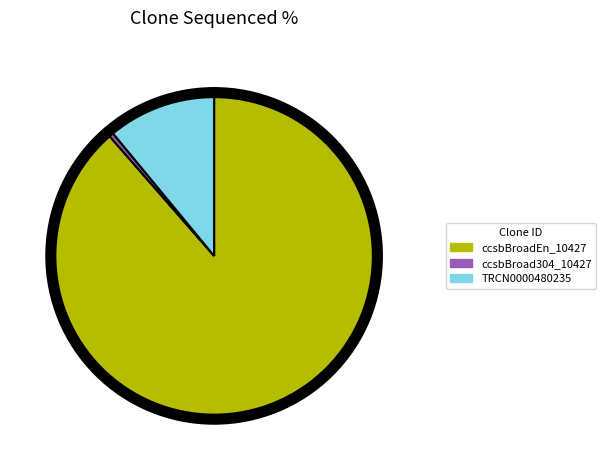

Between TRCN0000480235 and ccsbBroadEn_10427, which is larger?

ccsbBroadEn_10427